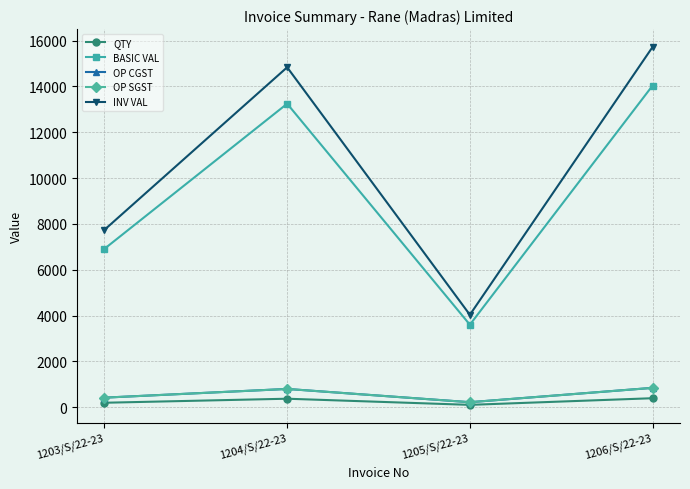

What is the label of the 3rd point from the left?

1205/S/22-23